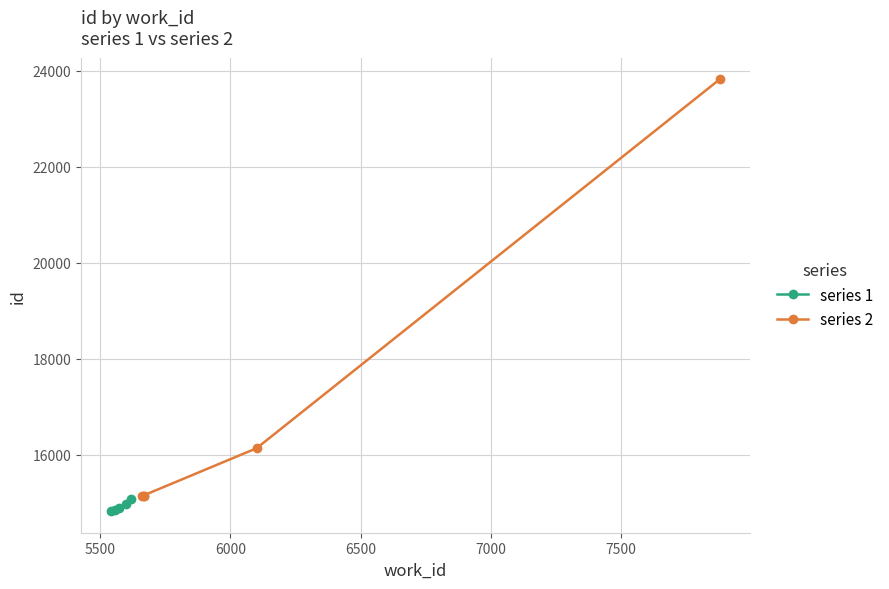

What is the value of the series 1 point at the 3rd from the left?

14888